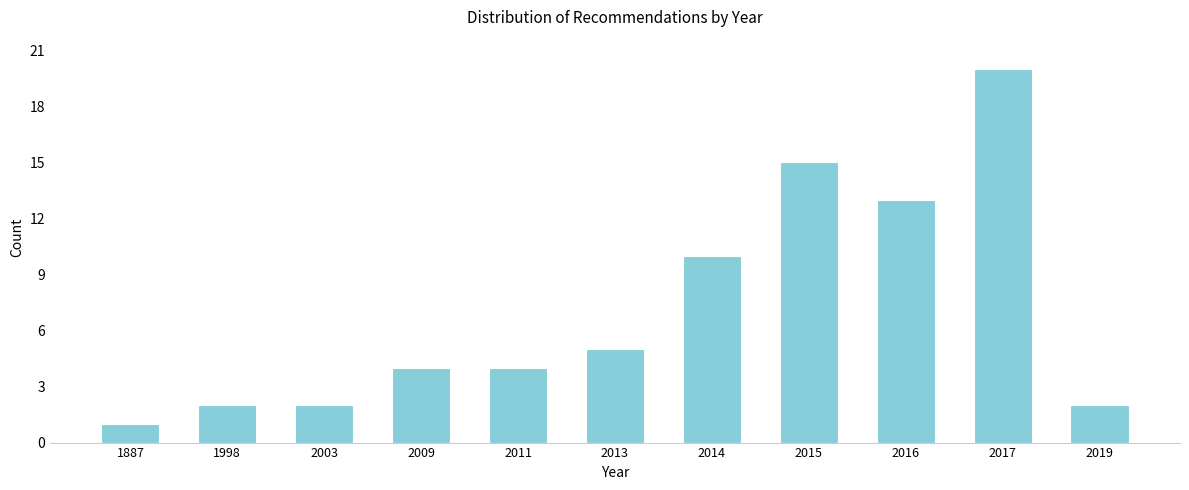

Reading left to right, transcribe all the data shown in this chart.

1	2	2	4	4	5	10	15	13	20	2